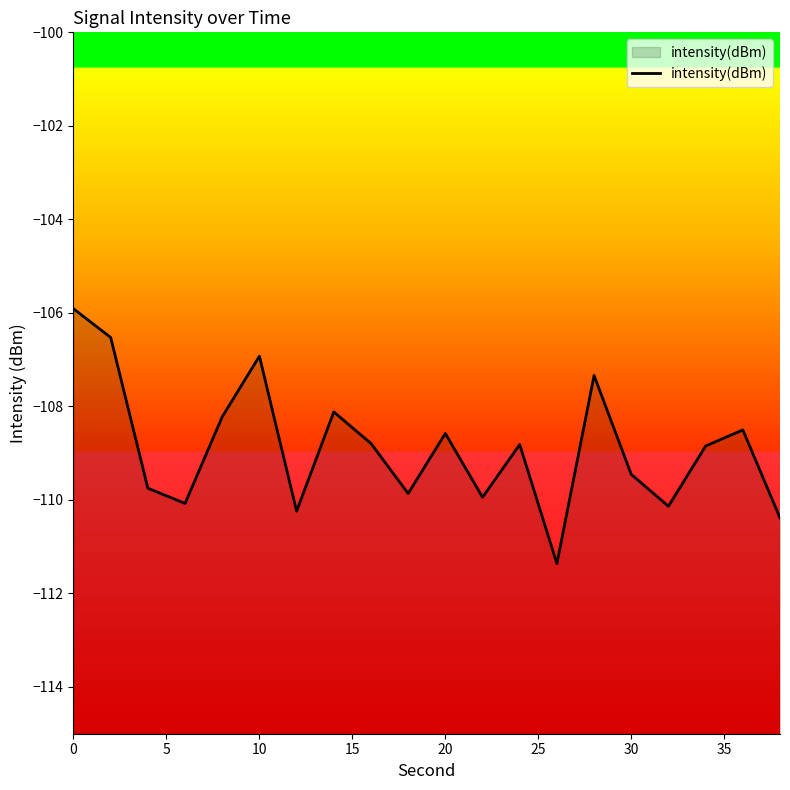

How many lines are shown in the chart?

1